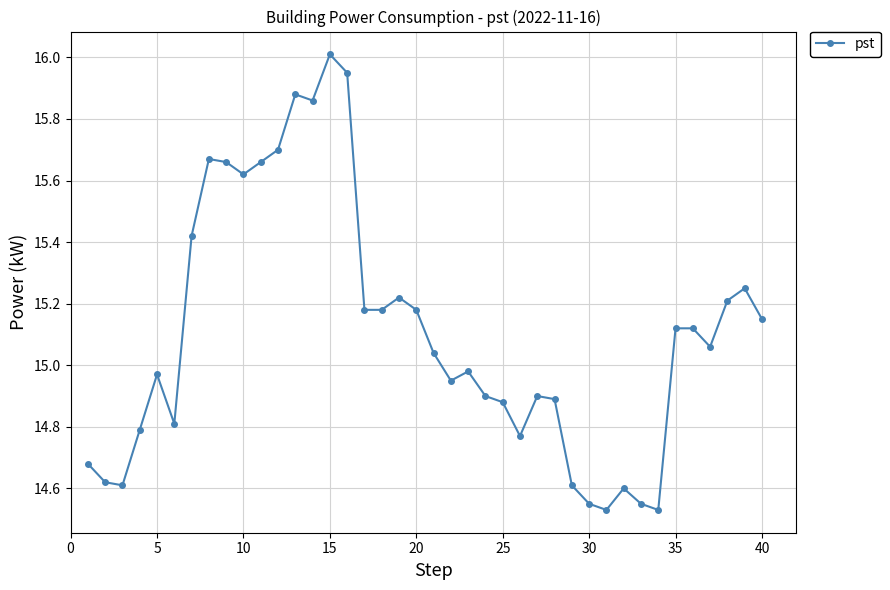

What is the sum of all values?

604.3